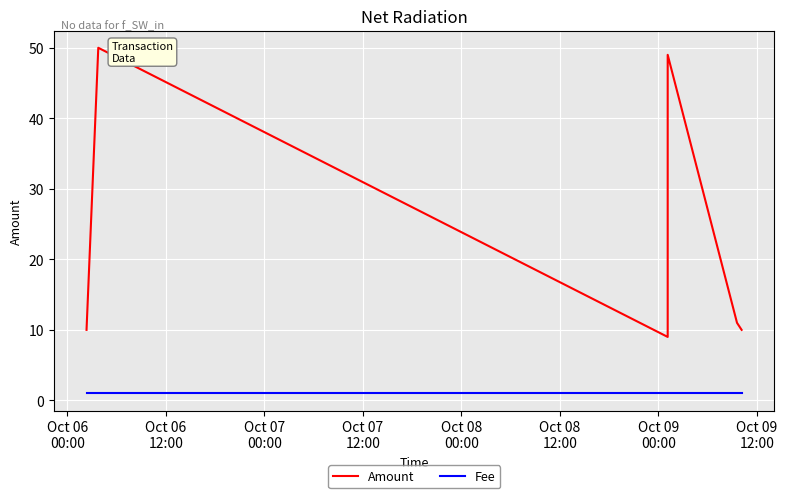

What are all the series names shown in the legend?

Amount, Fee